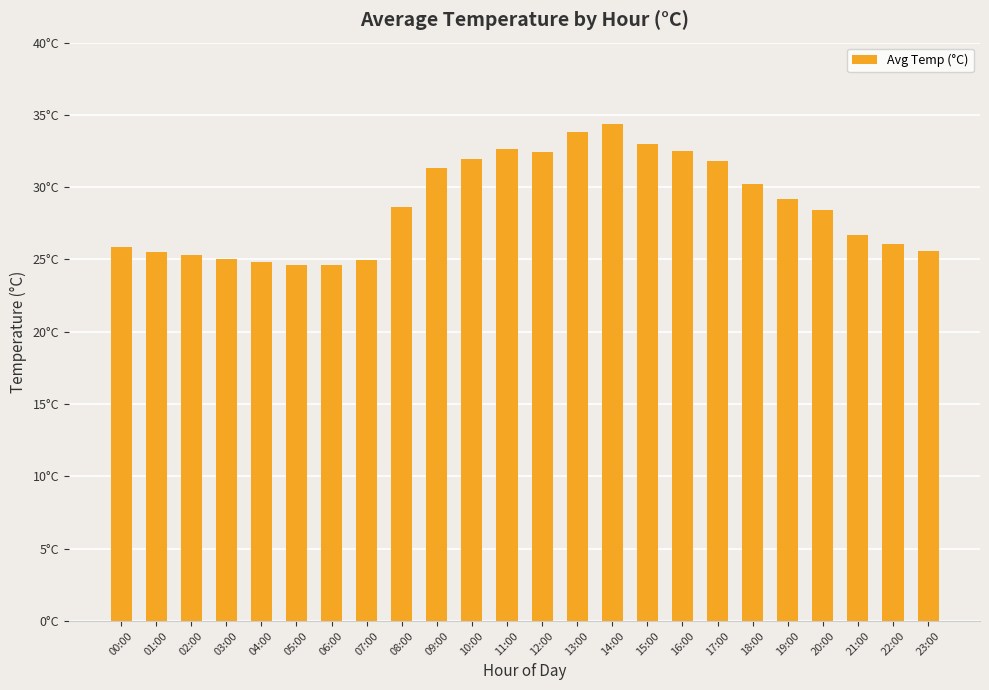

List the labels in order of value, smallest first.

05:00, 06:00, 04:00, 07:00, 03:00, 02:00, 01:00, 23:00, 00:00, 22:00, 21:00, 20:00, 08:00, 19:00, 18:00, 09:00, 17:00, 10:00, 12:00, 16:00, 11:00, 15:00, 13:00, 14:00